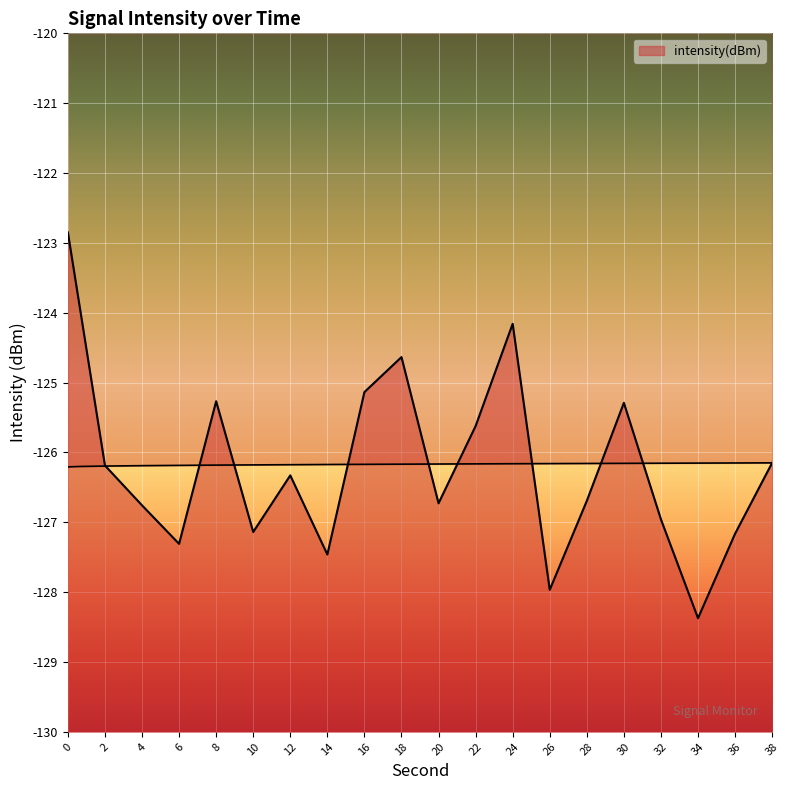

What is the value of the 4th point from the left?

-127.3